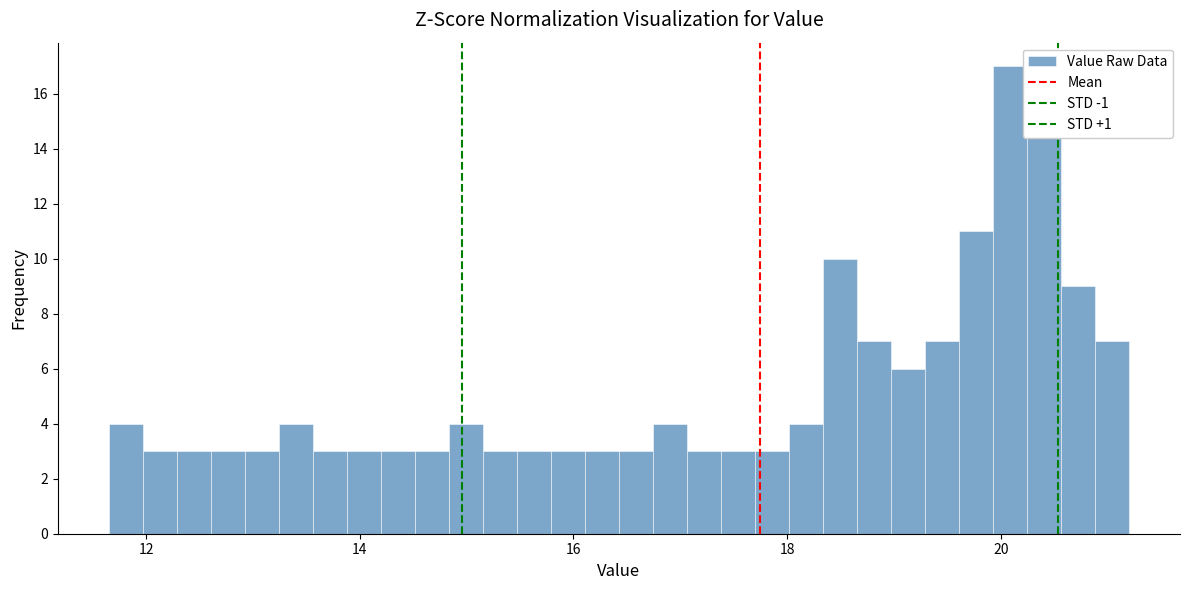

Around what value on the x-axis is the tallest bar? Give the approximate position of its centre, as read against the axis.

20.0